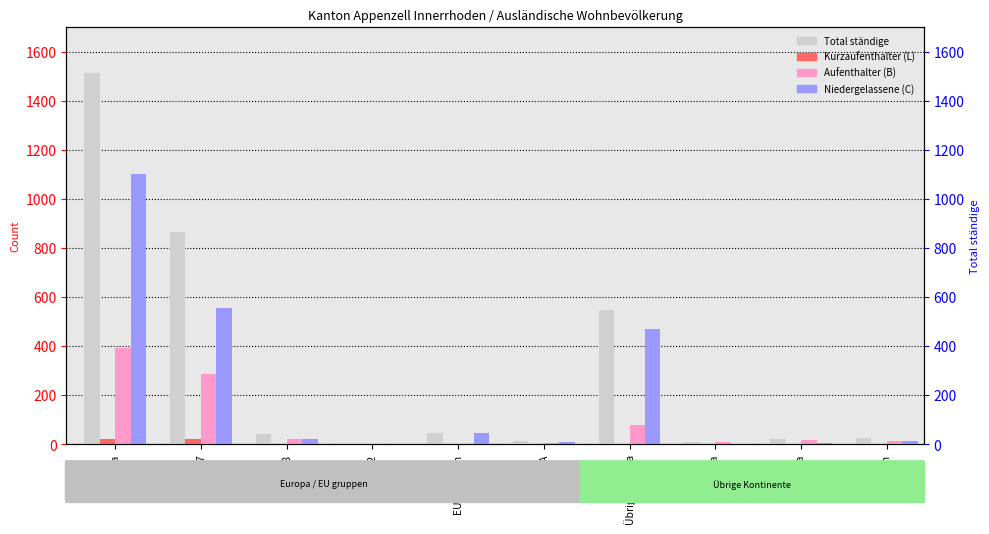

Rank the series by their maximum value, from highest to lowest.

Total ständige, Niedergelassene (C), Aufenthalter (B), Kurzaufenthalter (L)